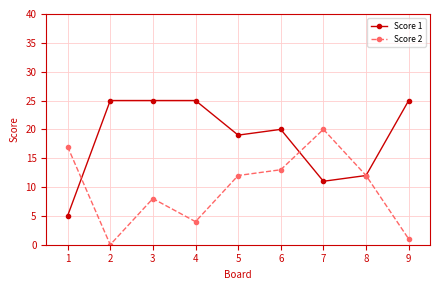

Reading left to right, transcribe all the data shown in this chart.

Score 1: 5	25	25	25	19	20	11	12	25
Score 2: 17	0	8	4	12	13	20	12	1